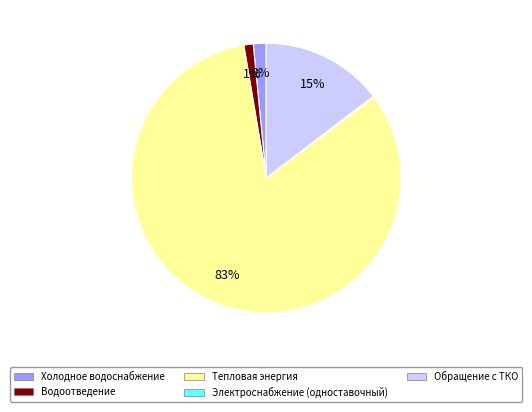

To the nearest percent, what is the average slice percentage?

20%